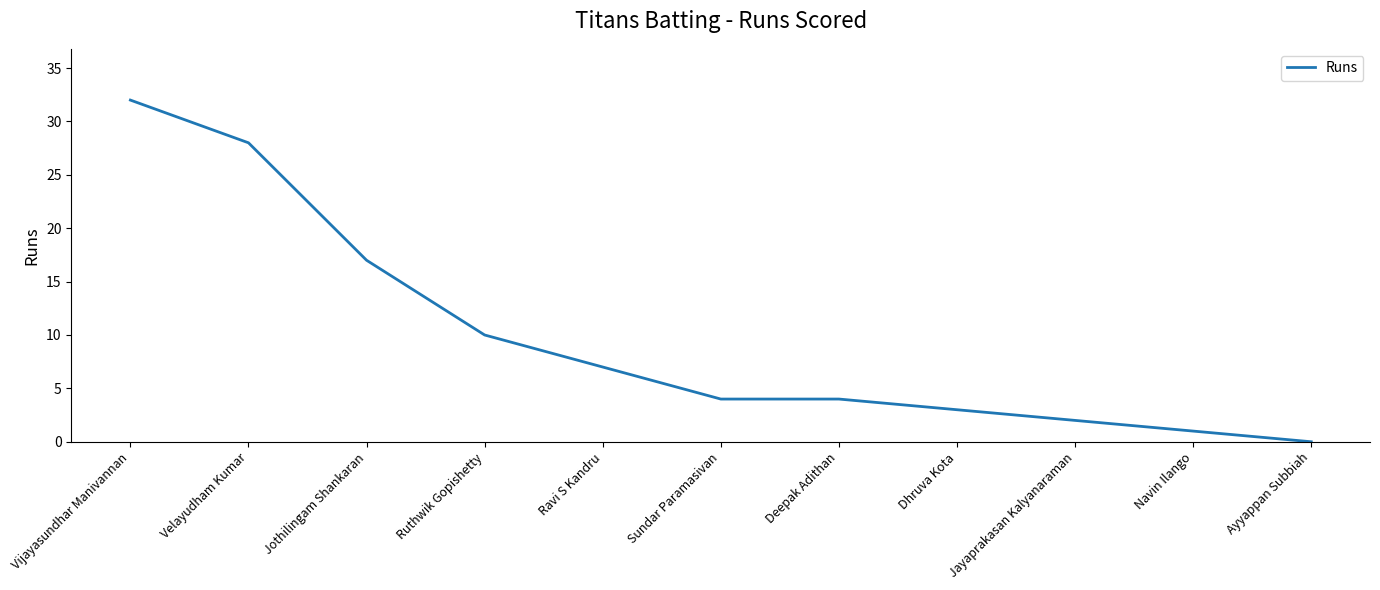

Where is the data nearest to the value 16?

Jothilingam Shankaran